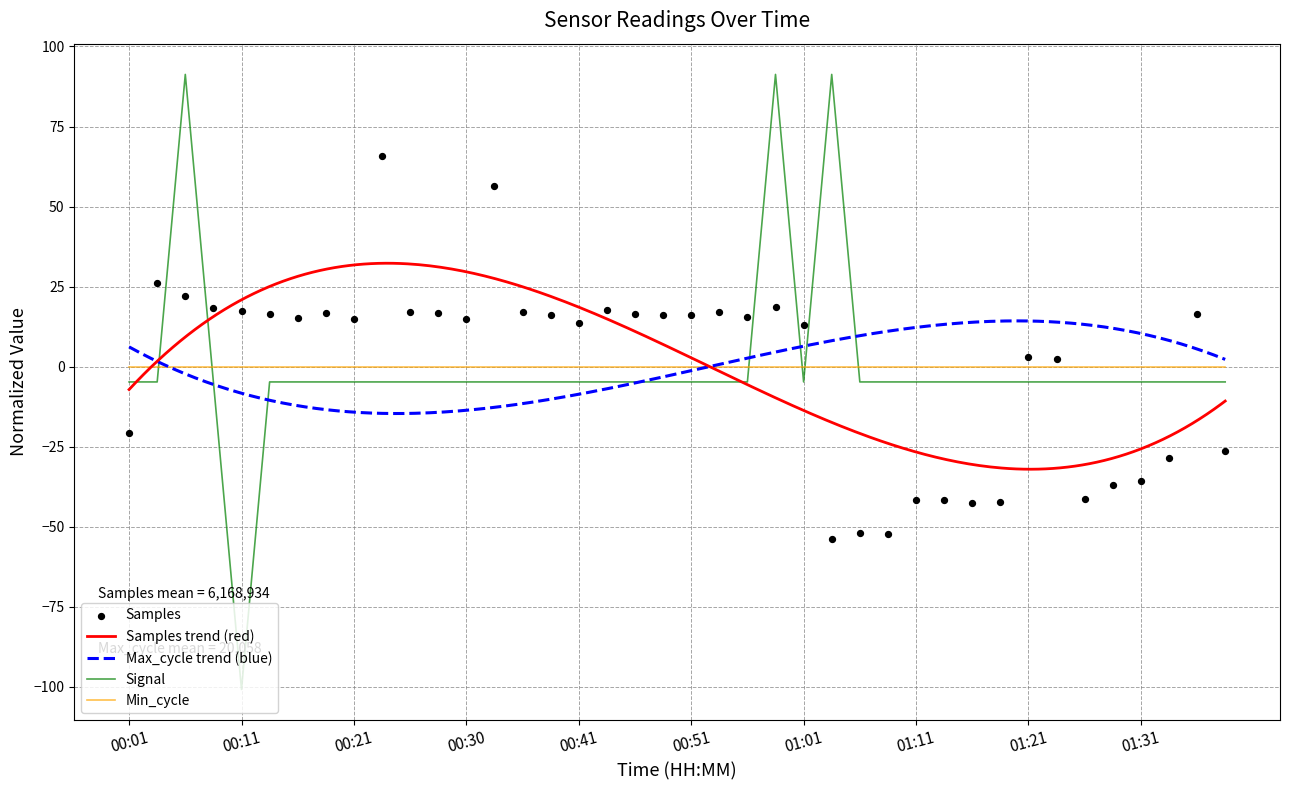

Which series contains the lowest Y value?

Signal